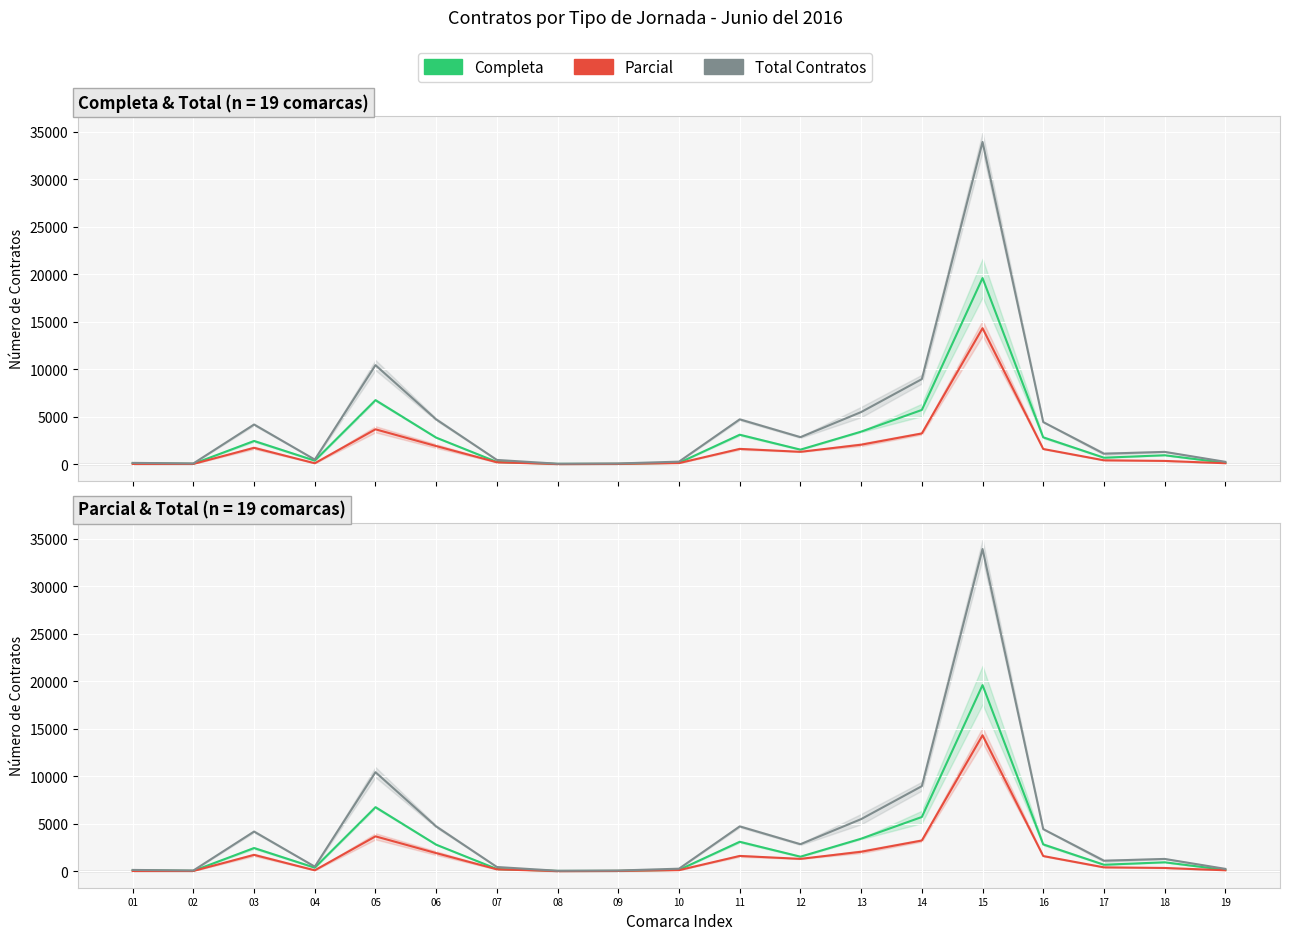

Is it true that Parcial equals 80 at 18?

False